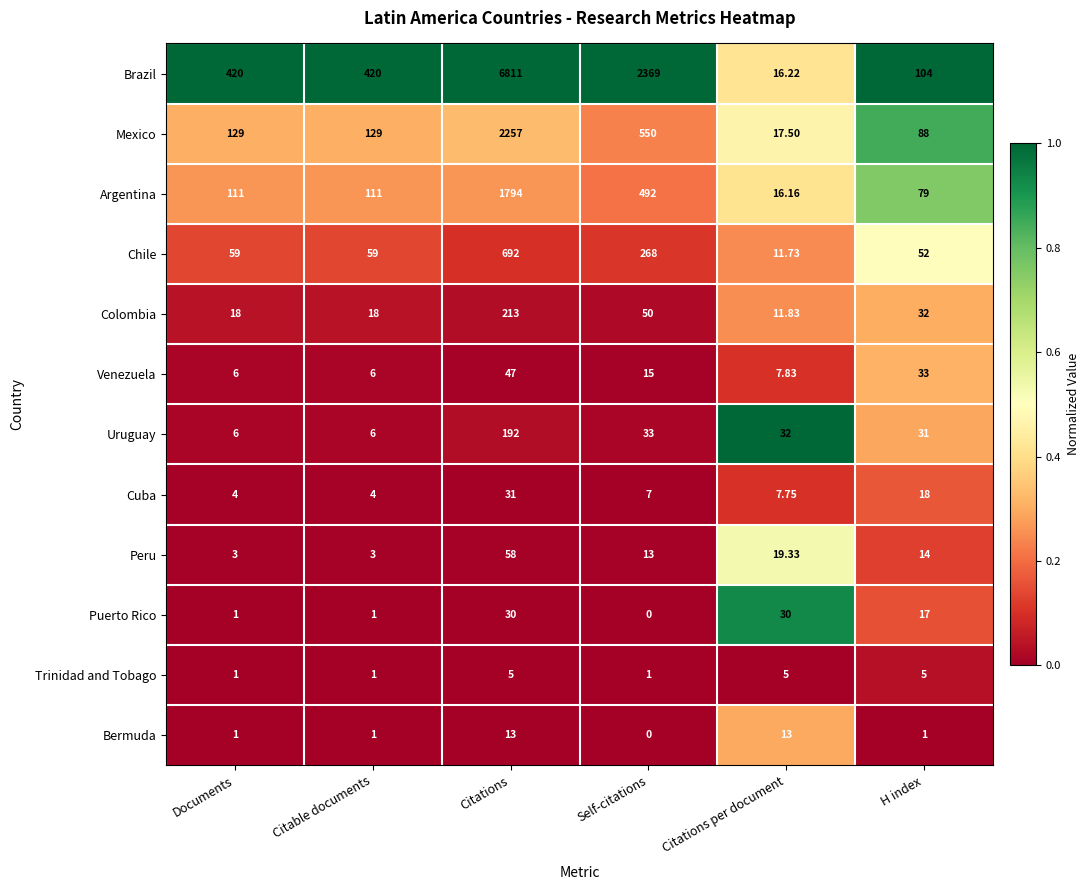

At which label is Cuba closest to 17?

H index